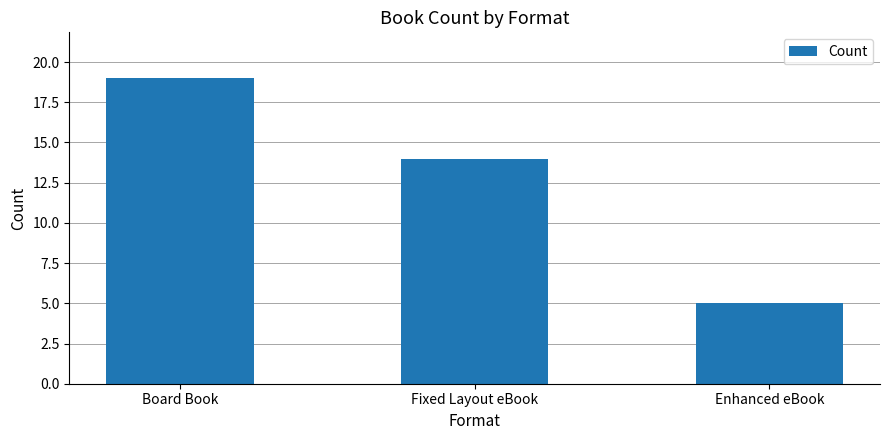

The value at Enhanced eBook is 5. True or false?

True